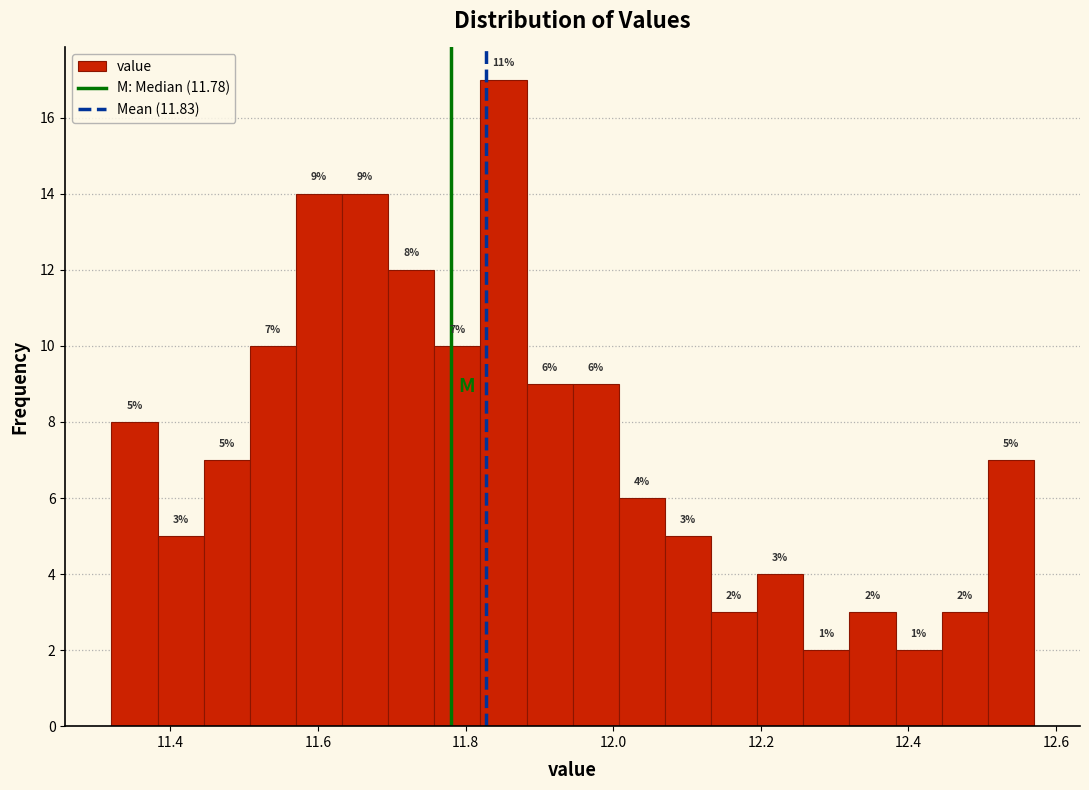

Read against the x-axis, roughly where is the centre of the tallest bar?

11.86